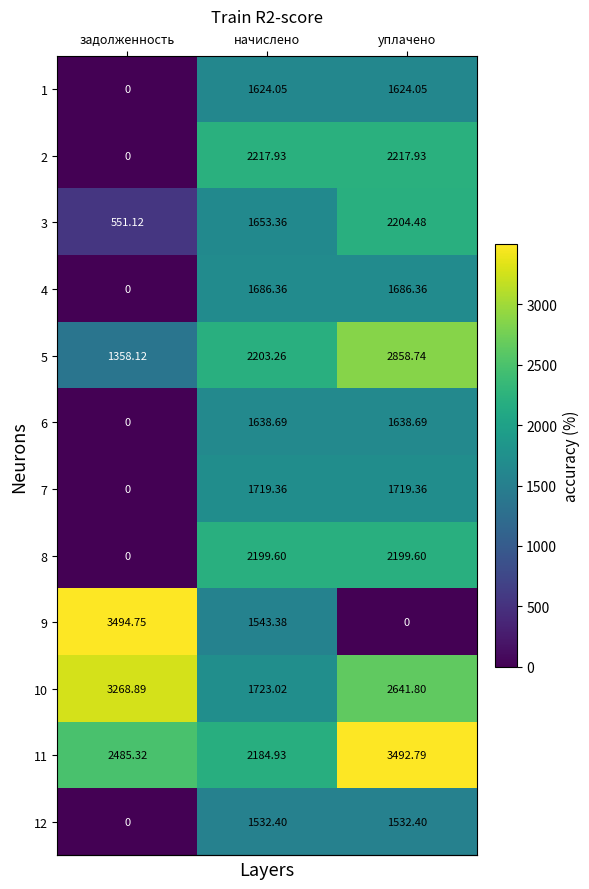

At which label does 7 first exceed 1719?

начислено